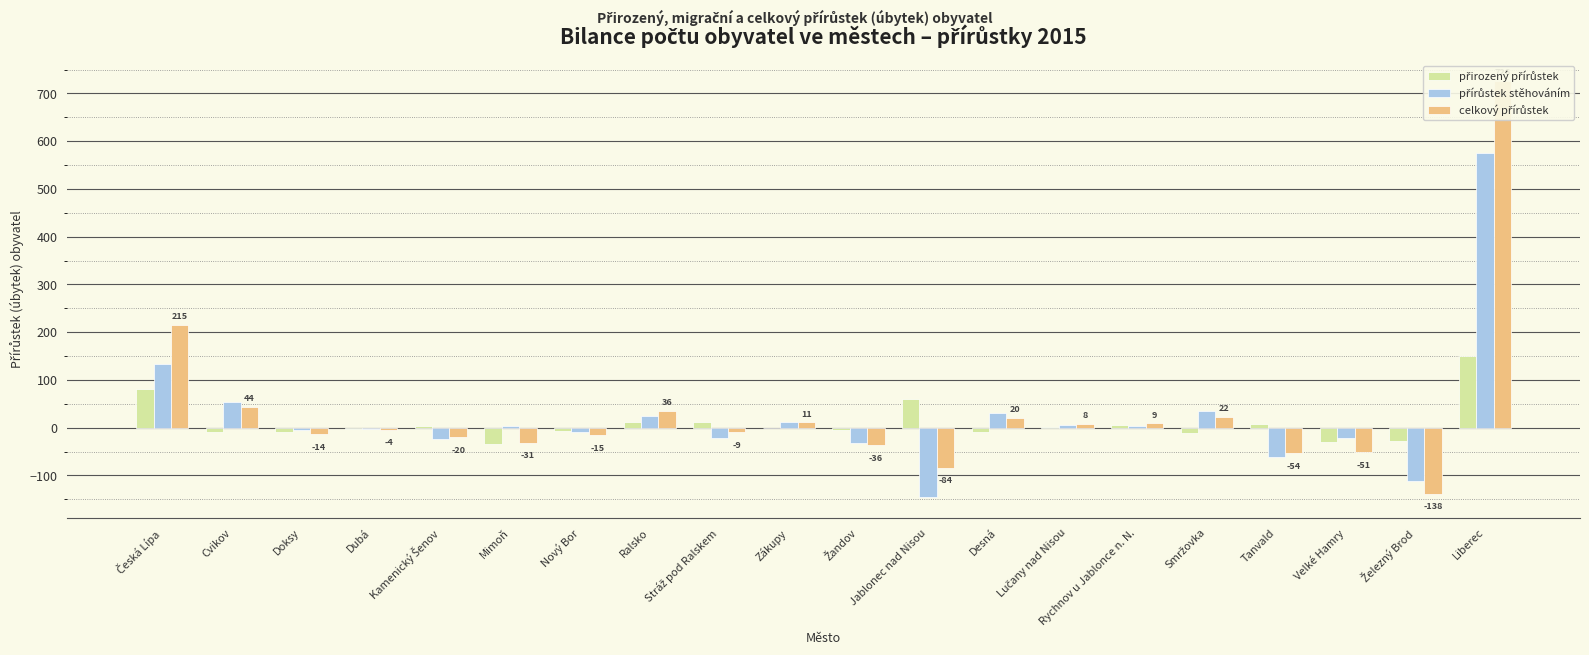

The value of přírůstek stěhováním at Smržovka is 34. True or false?

True